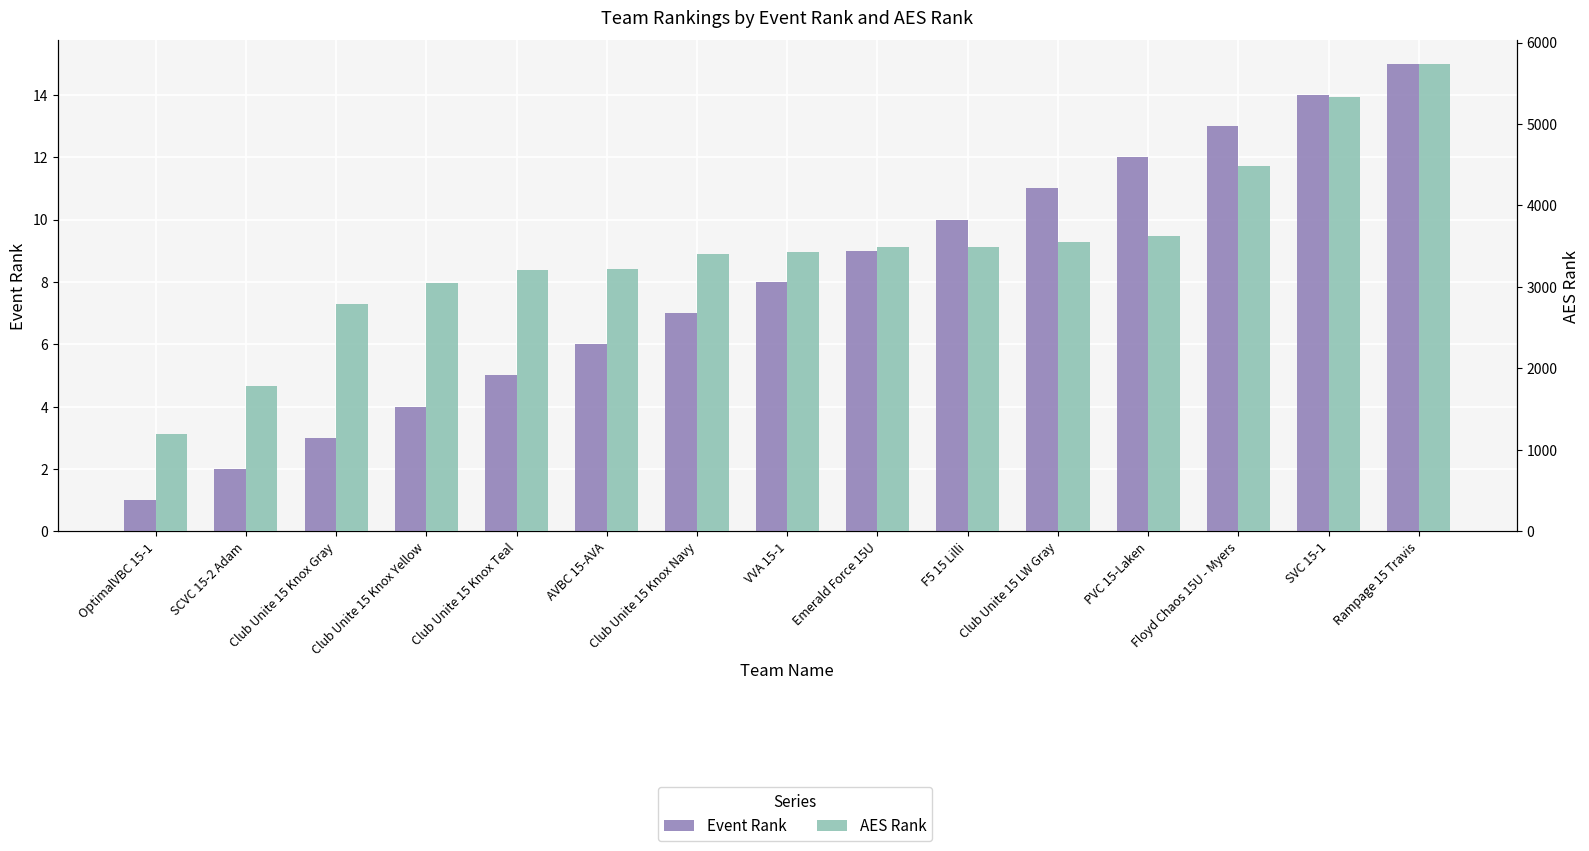

Which category has the lowest value across all series?

OptimalVBC 15-1